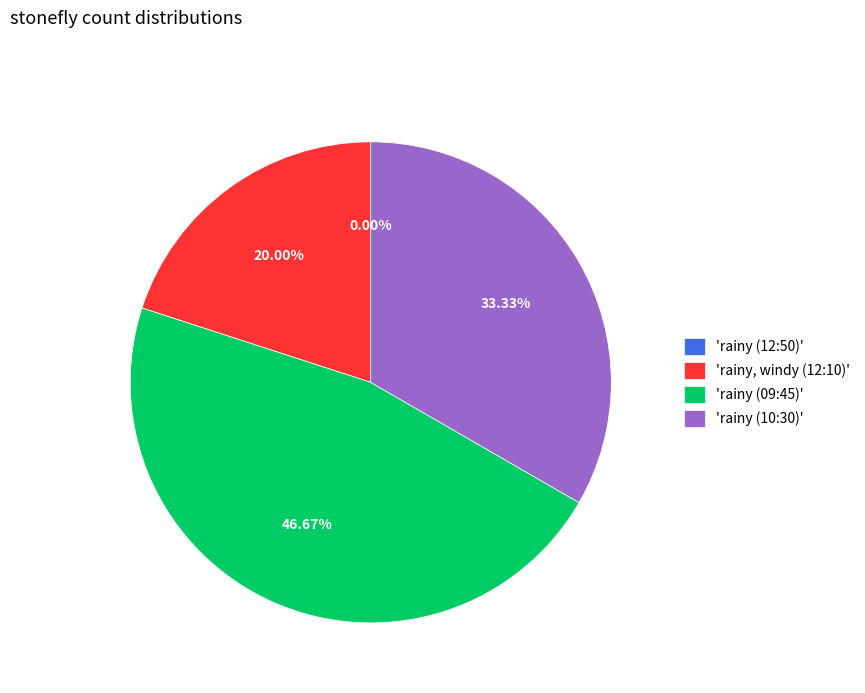

Is the sum of rainy, windy (12:10) and rainy (09:45) greater than half?

Yes